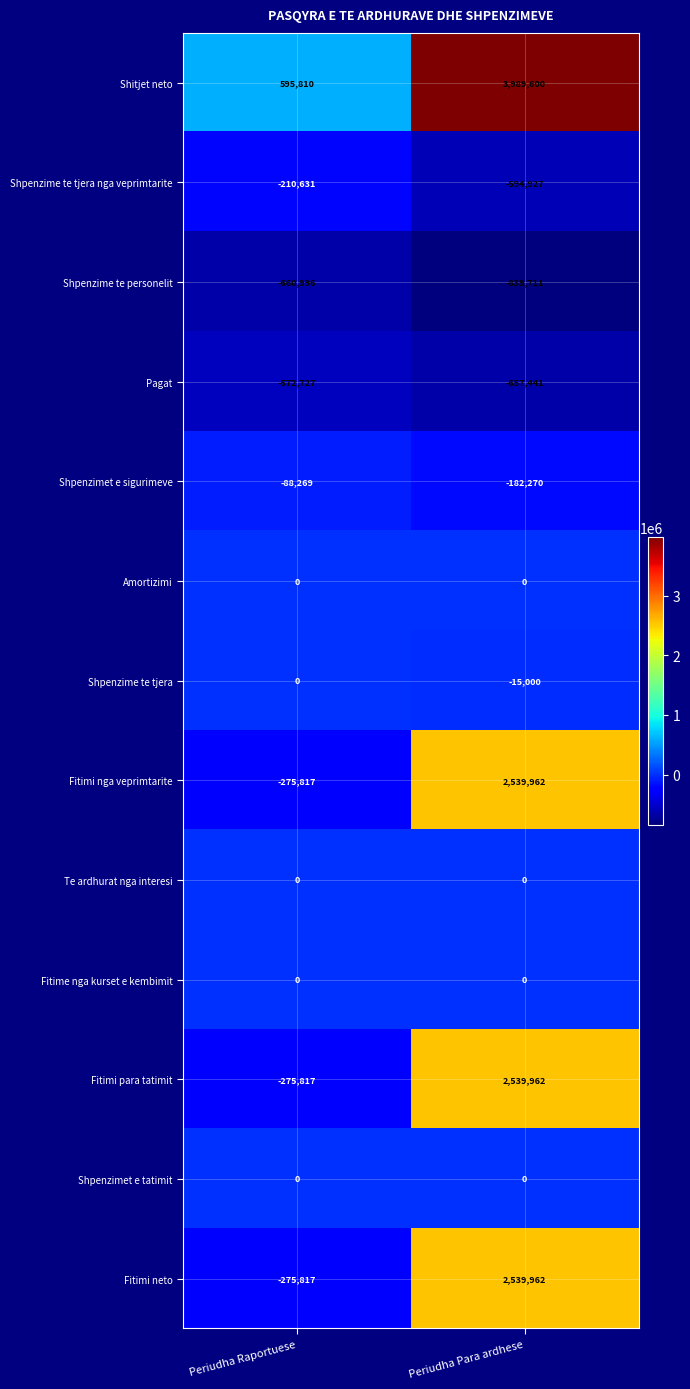

Is the value of Pagat at Periudha Raportuese greater than the value of Fitimi neto at Periudha Para ardhese?

No